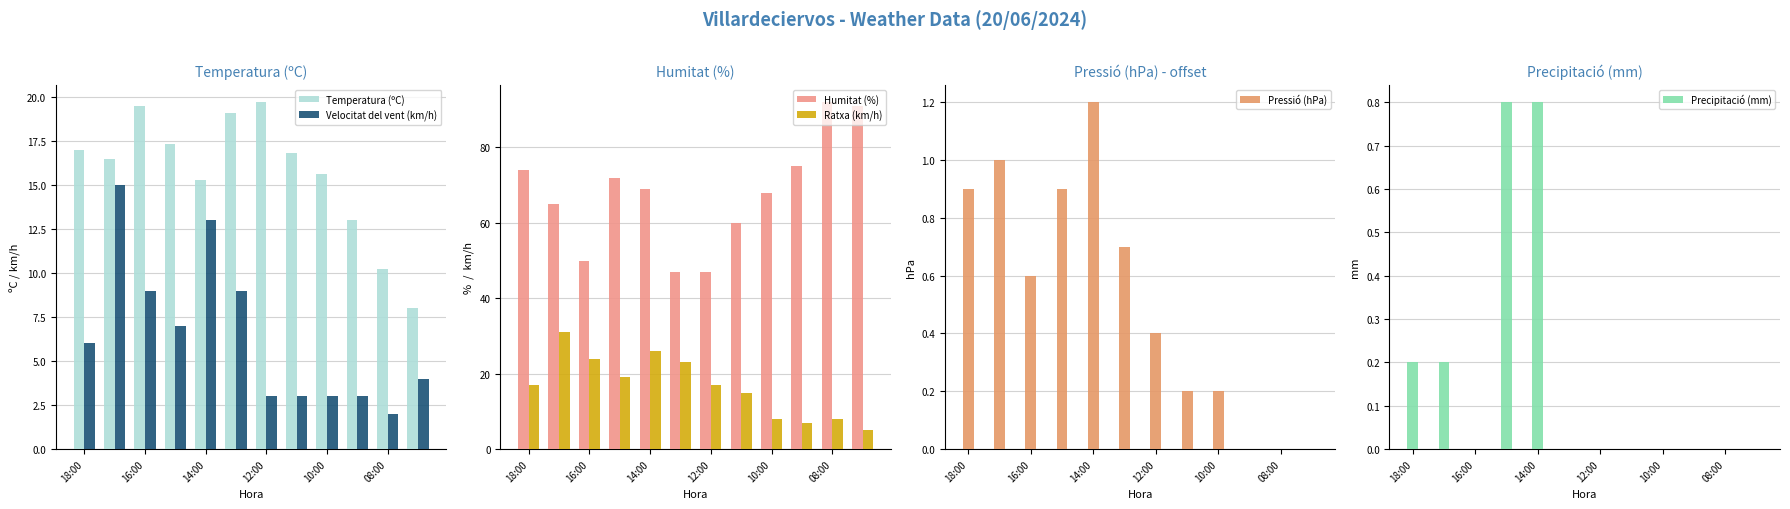

What is the value of the Precipitació (mm) bar at the 1st from the left?

0.2